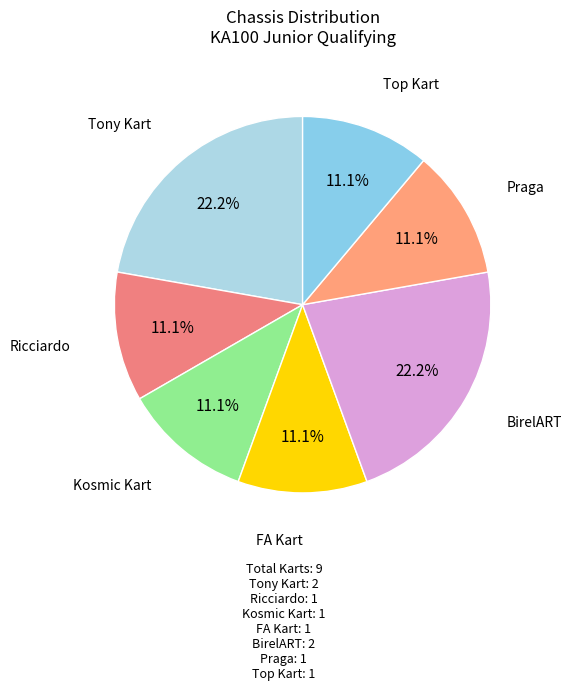

What percentage is NOT represented by BirelART?

77.8%